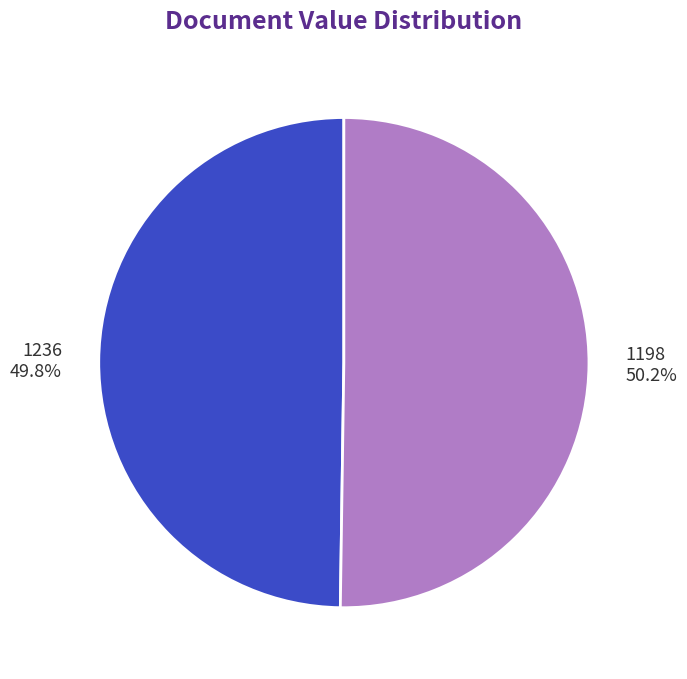

To the nearest percent, what portion does 1236 represent?

50%